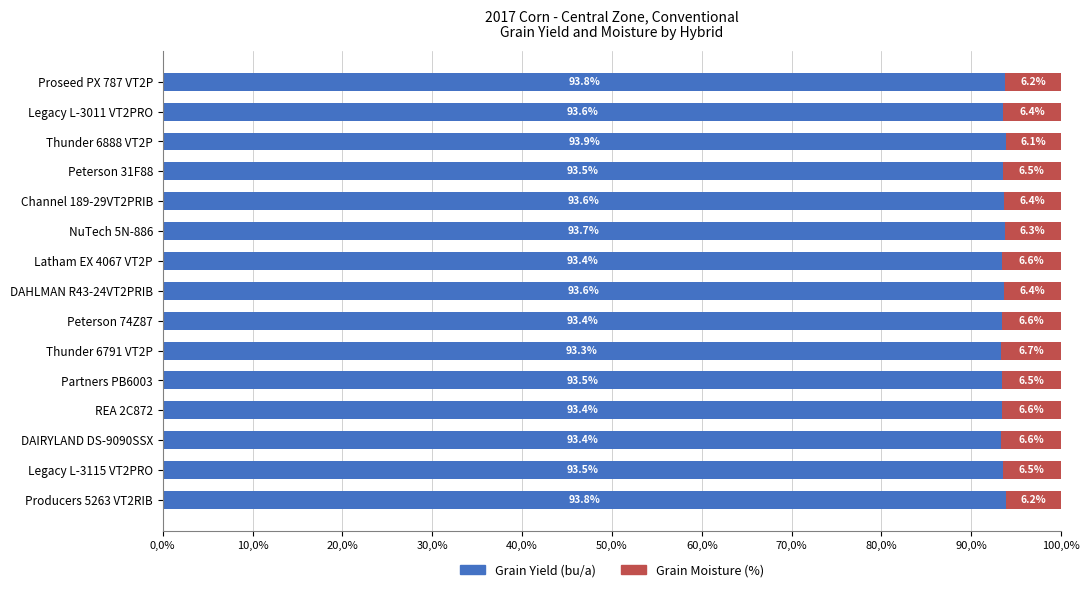

What are all the series names shown in the legend?

Grain Yield (bu/a), Grain Moisture (%)